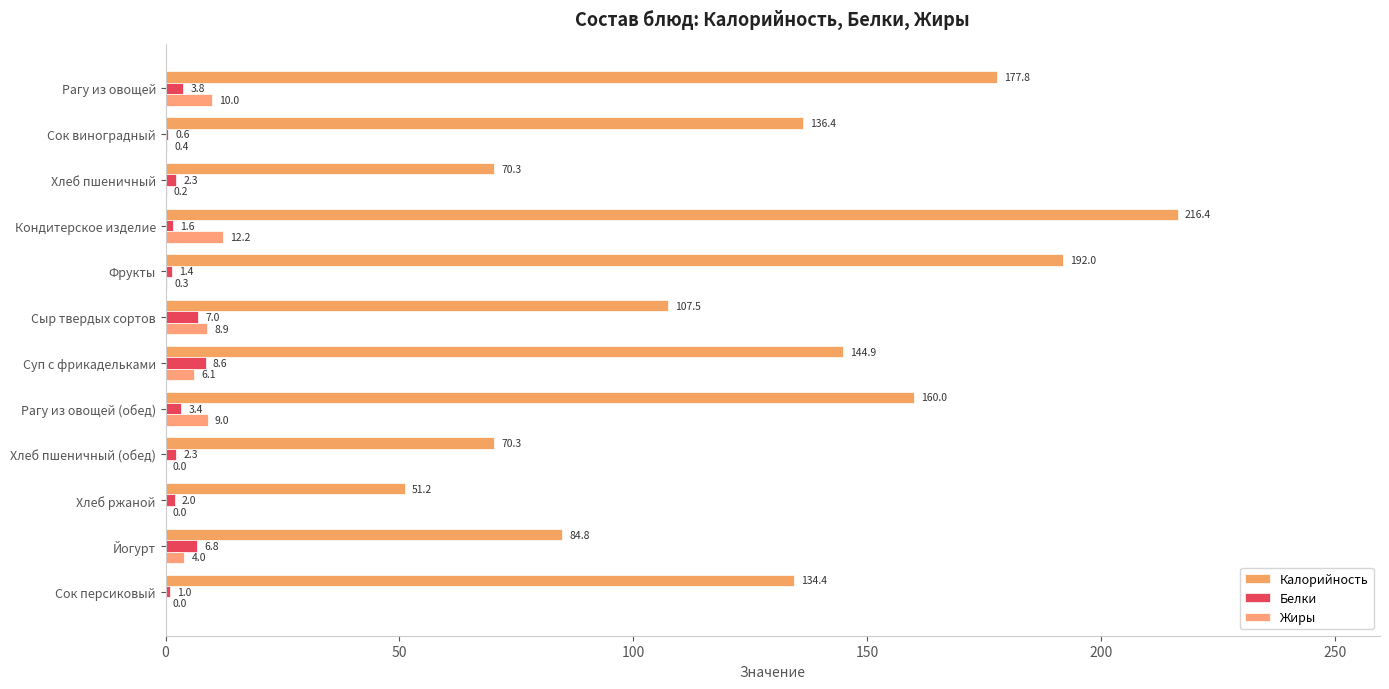

How many distinct data groups are displayed?

3